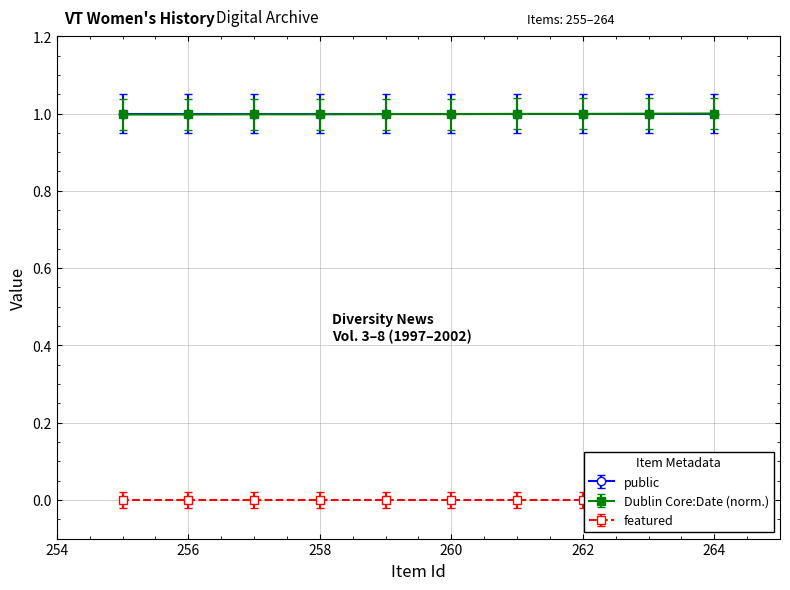

True or false: Dublin Core:Date and Item Id intersect in this chart.

False